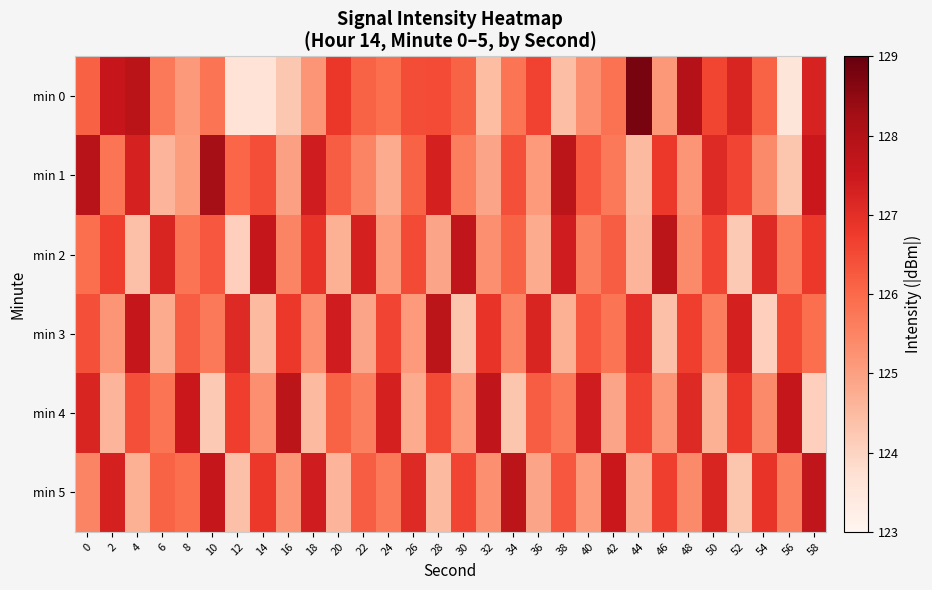

Between 6 and 42, which is larger?

42